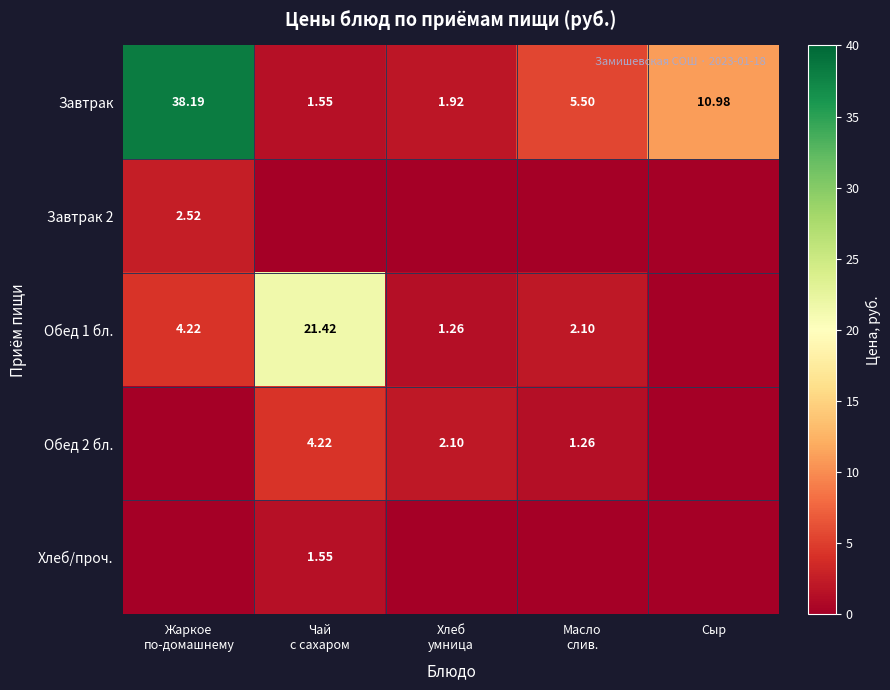

At which label is Завтрак closest to 19?

Сыр